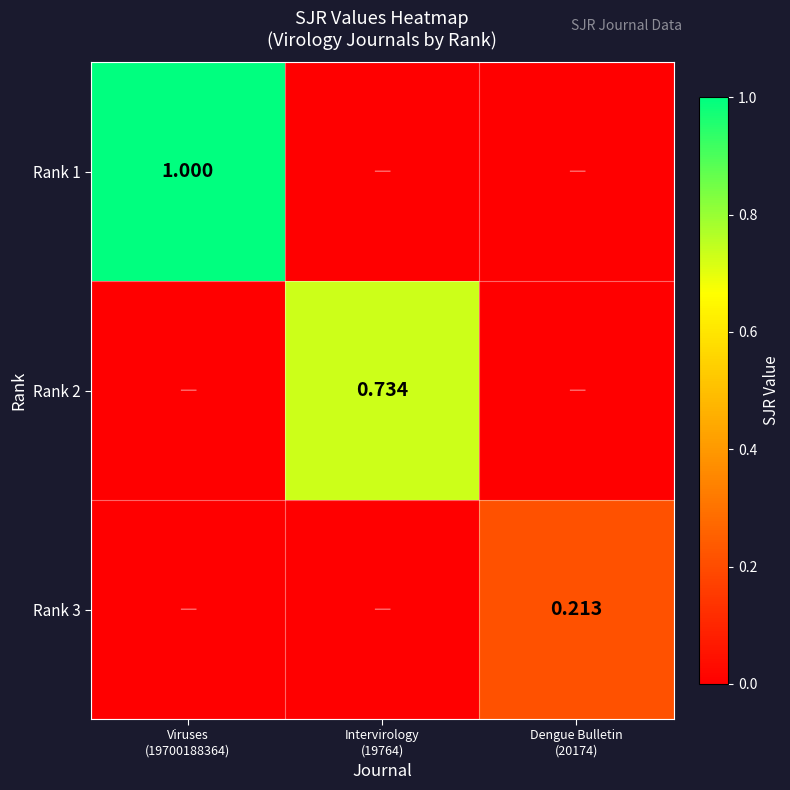

At Intervirology (19764), list the series in order from smallest to largest.

Rank 1, Rank 3, Rank 2